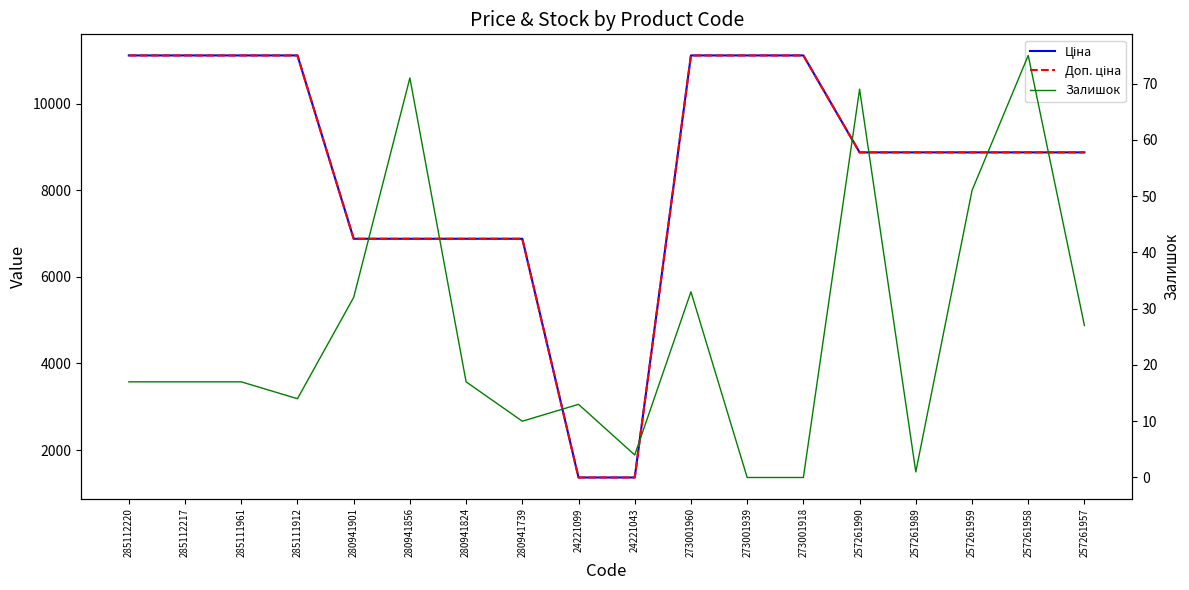

What is the sum of the Доп. ціна values at 257261990 and 285112220?

19988.2